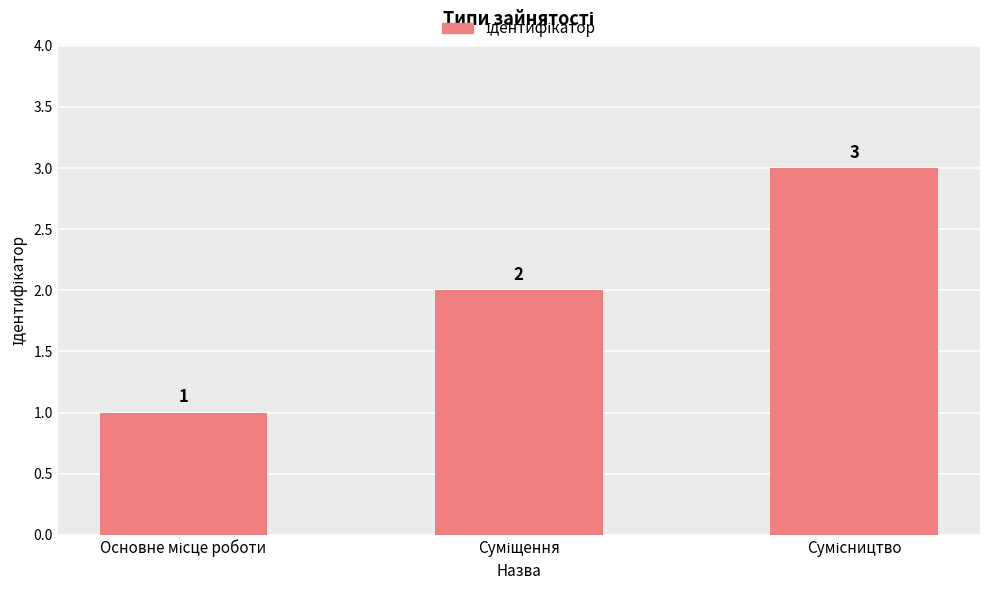

Does the chart contain stacked bars?

No